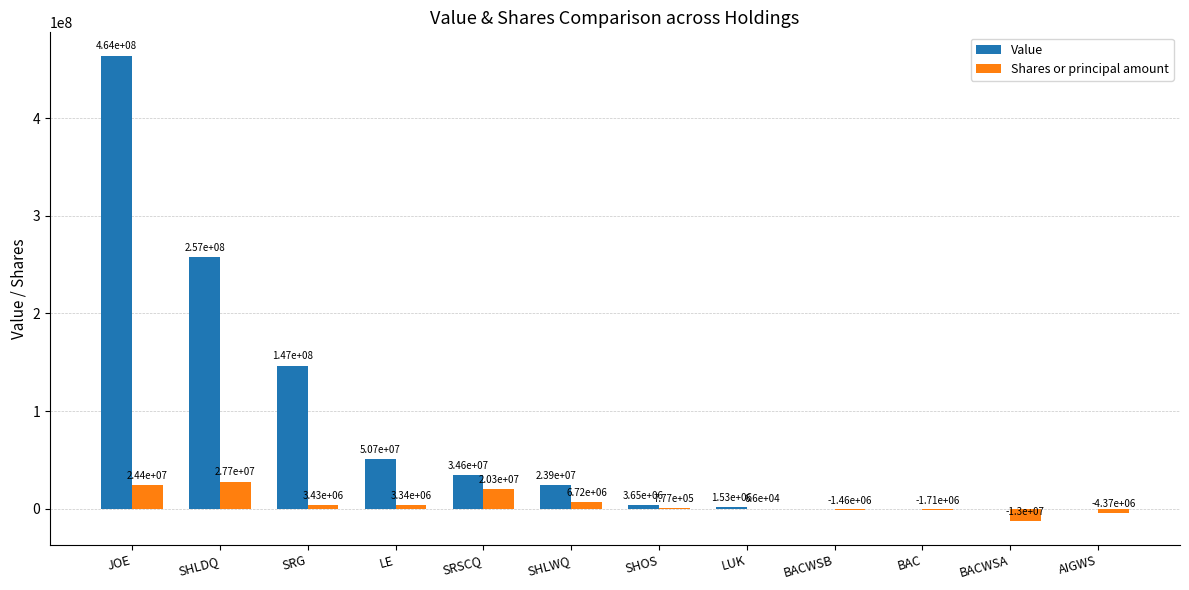

Which series has the largest range (max minus min)?

Value